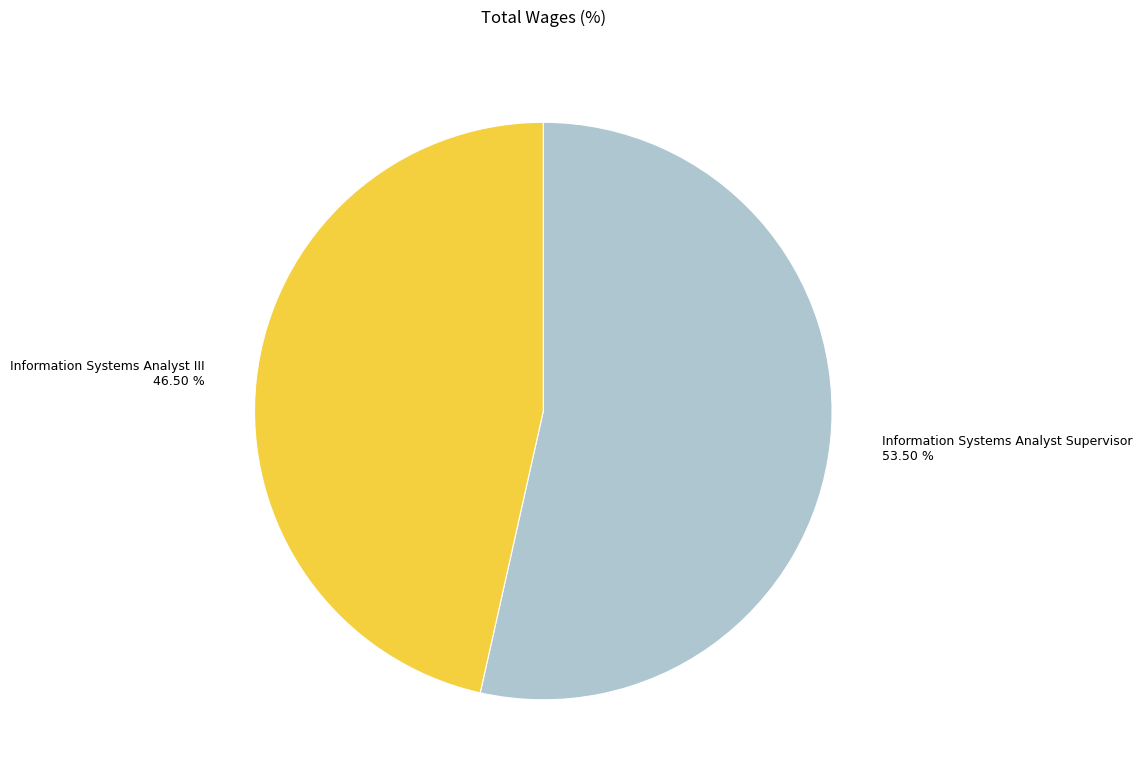

Rank the categories by value from highest to lowest.

Information Systems Analyst Supervisor, Information Systems Analyst III